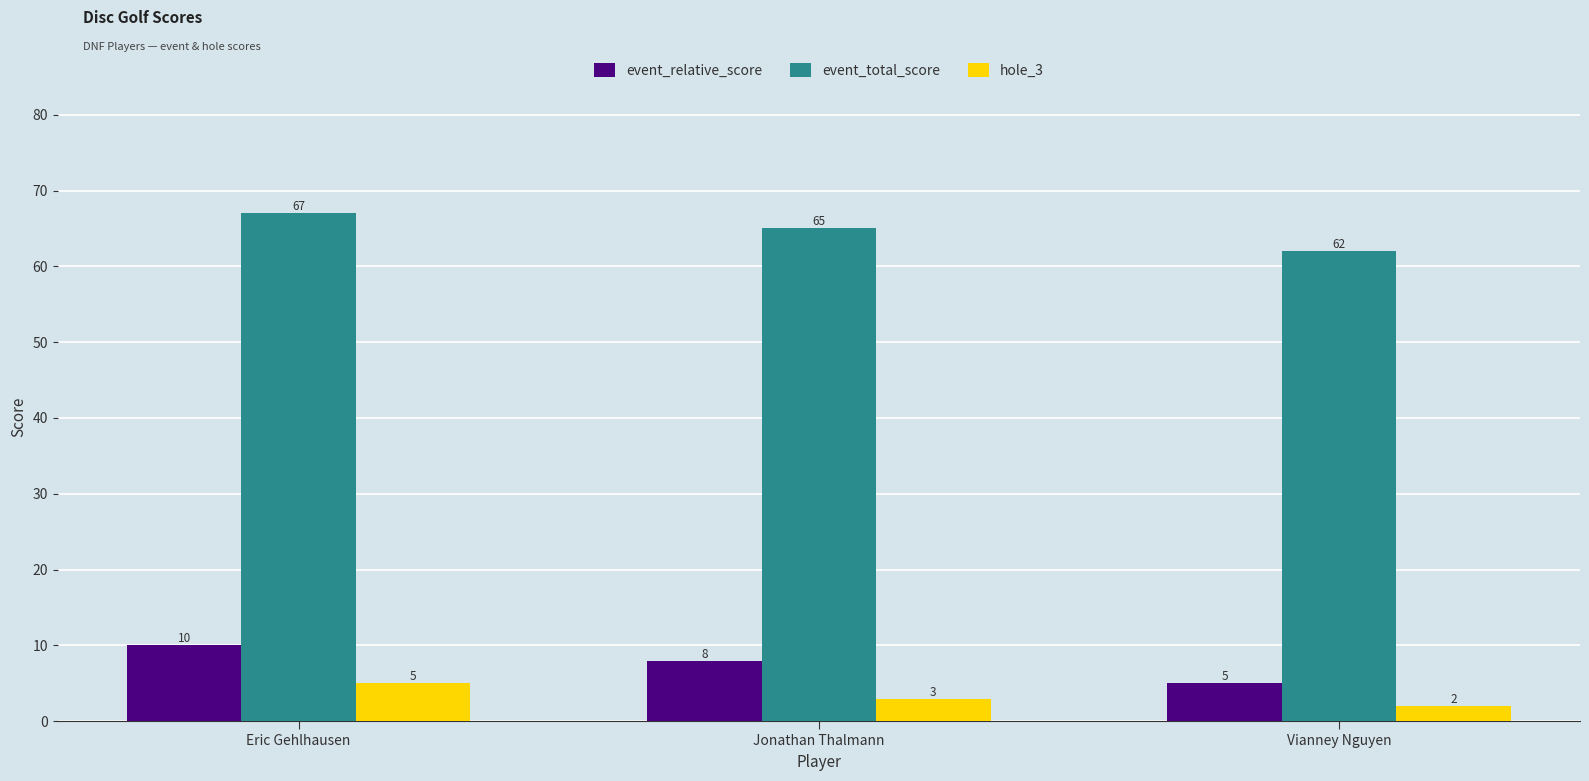

What is the maximum value for event_total_score?

67